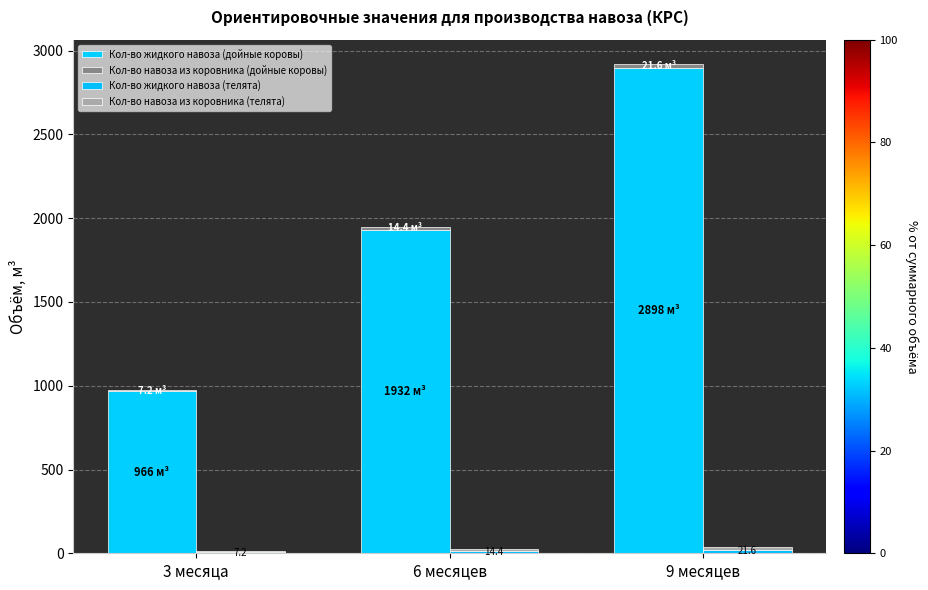

How many groups of bars are there?

3